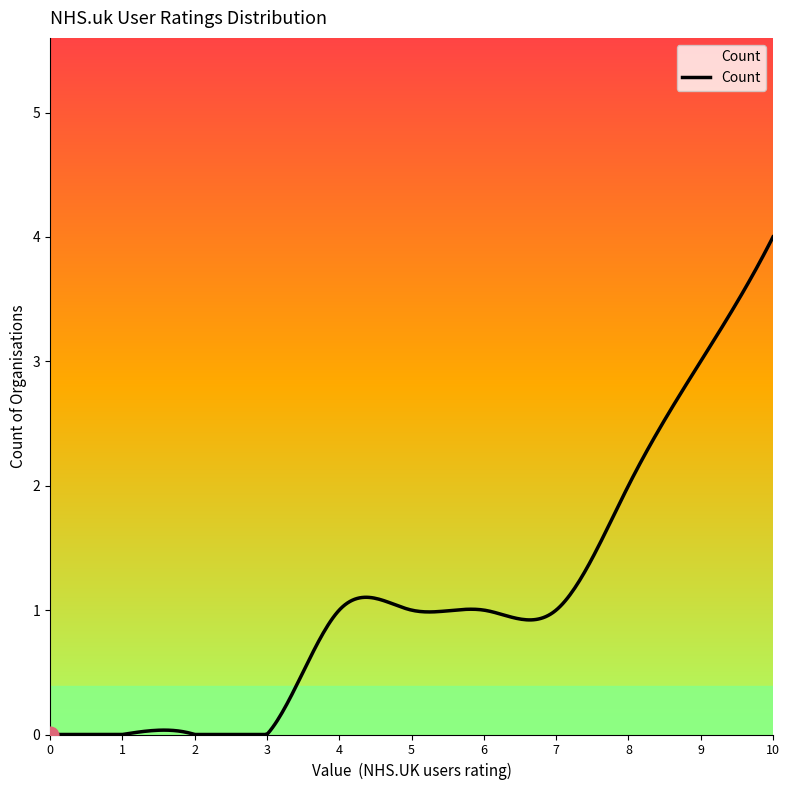

What is the maximum value shown in the chart?

4.0